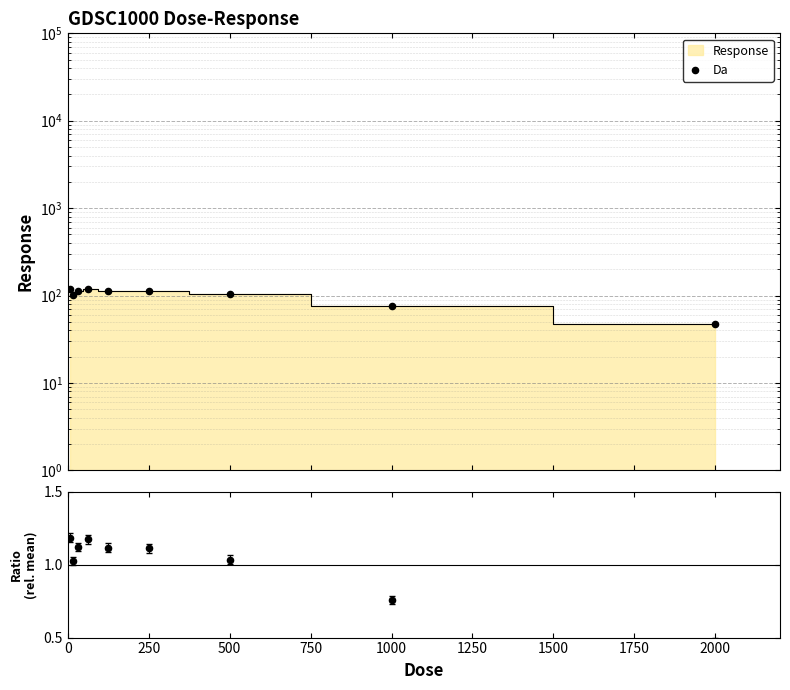

Between 500 and 2000, which is larger?

500